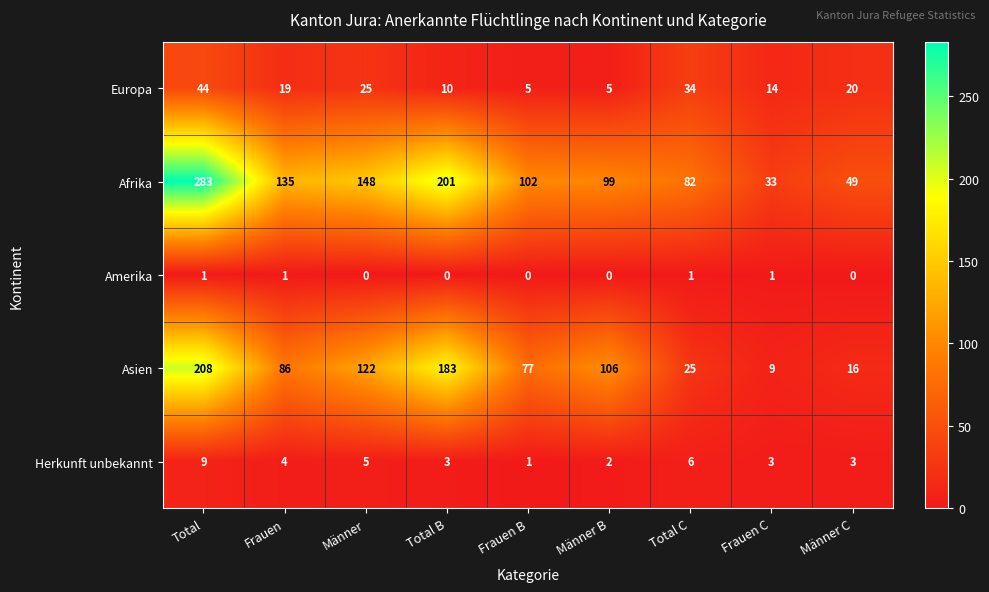

What is the greatest value displayed?

283